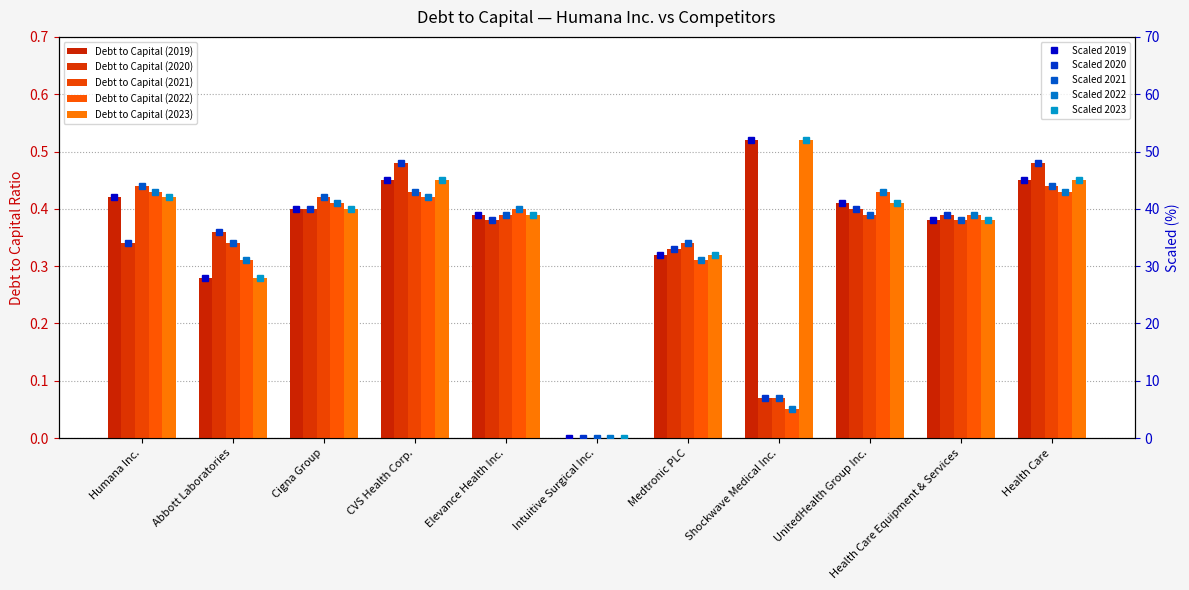

What is the difference between the highest and lowest values at Elevance Health Inc.?

2.0